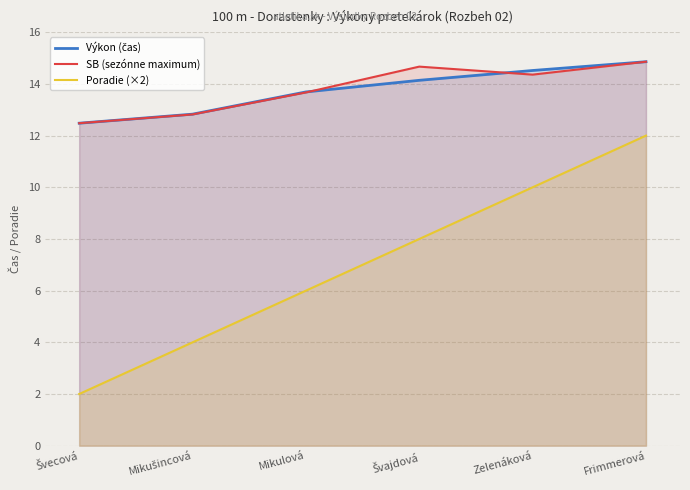

Which series has the widest spread of values?

Poradie (×2)